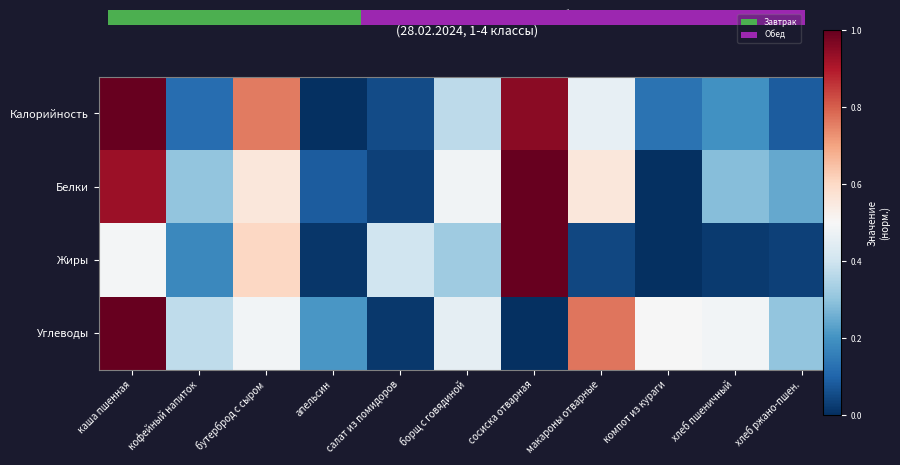

Which label corresponds to the smallest value in the chart?

апельсин